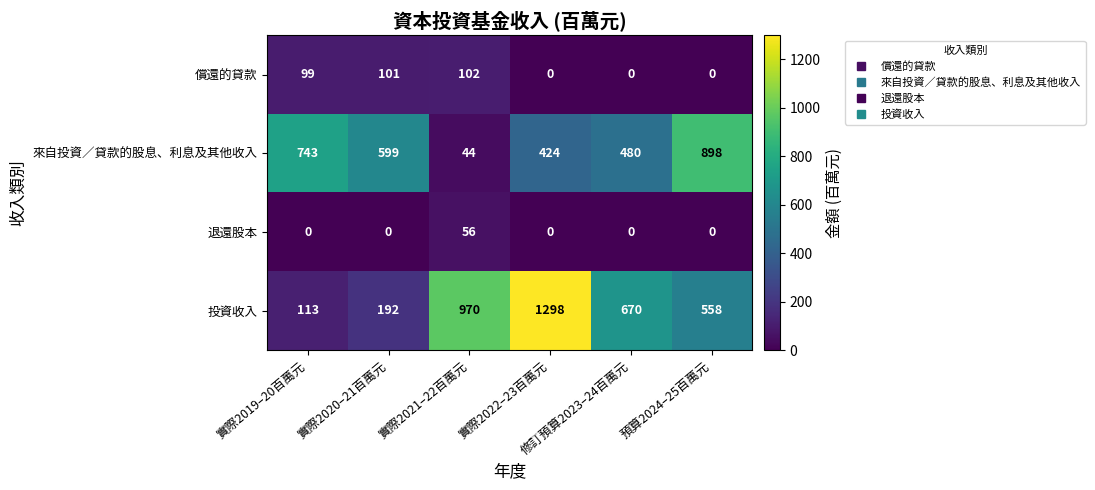

What is the difference between the maximum and second lowest values in the 償還的貸款 series?

102